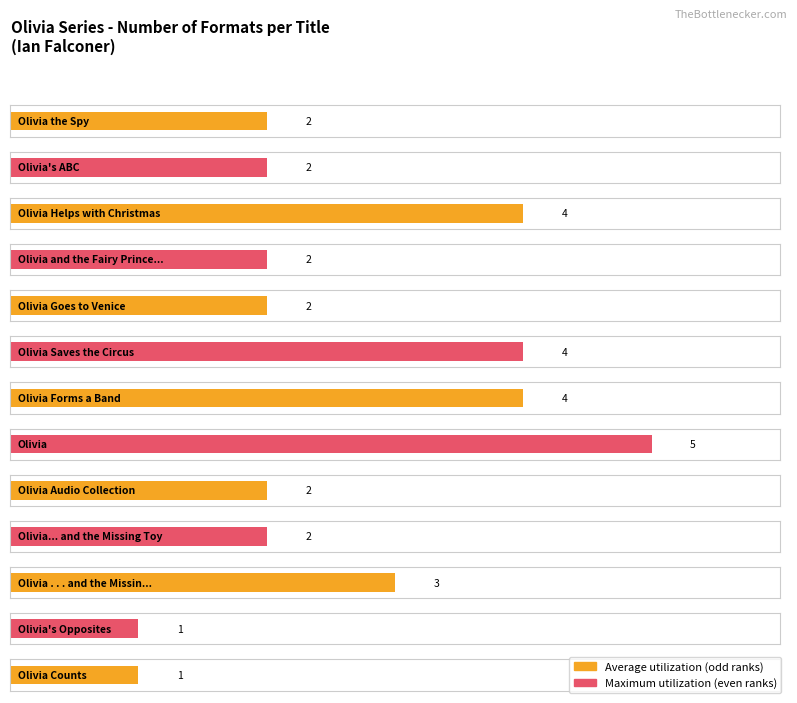

What is the difference between the second highest and second lowest values?

3